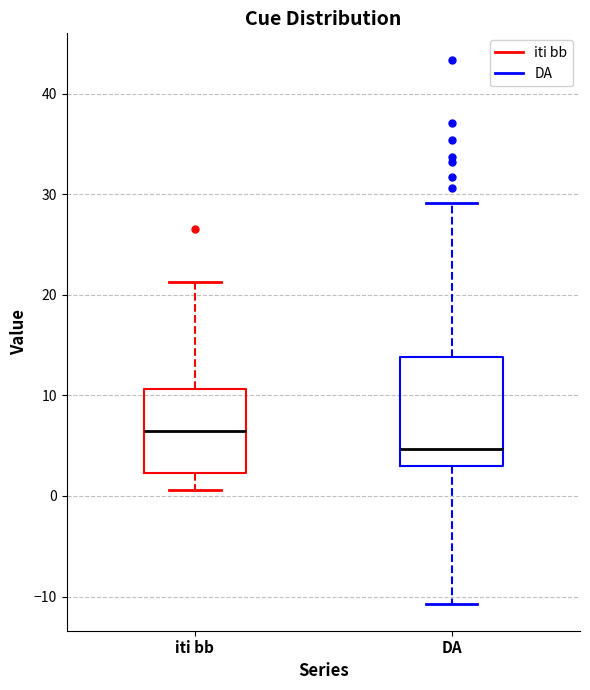

Reading left to right, transcribe this box plot: for each box, give where its median line is, the range the box spans, and where its two whiskers end, as read against the y-axis. The values are not printed on the chart, so give them approximately, as read against the axis.

iti bb: median 6, box 2 to 11, whiskers 1 to 21
DA: median 5, box 3 to 14, whiskers -11 to 29